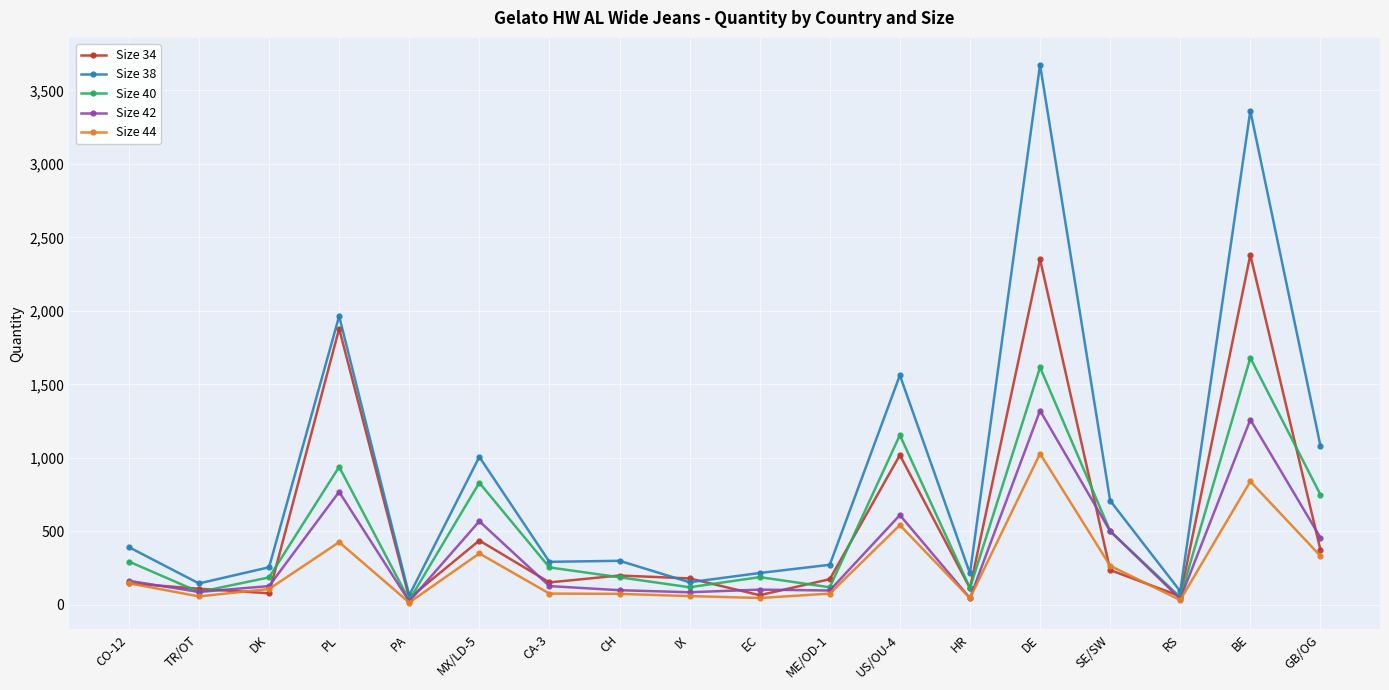

Which series has the largest range (max minus min)?

Size 38